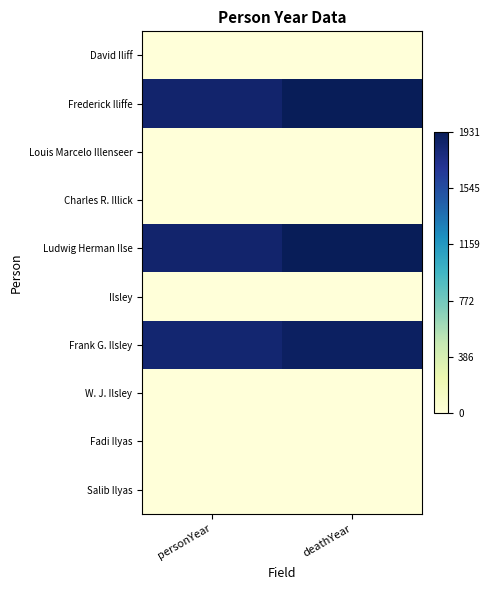

List the series in order of their peak value, highest first.

Ludwig Herman Ilse, Frederick Iliffe, Frank G. Ilsley, David Iliff, Louis Marcelo Illenseer, Charles R. Illick, Ilsley, W. J. Ilsley, Fadi Ilyas, Salib Ilyas